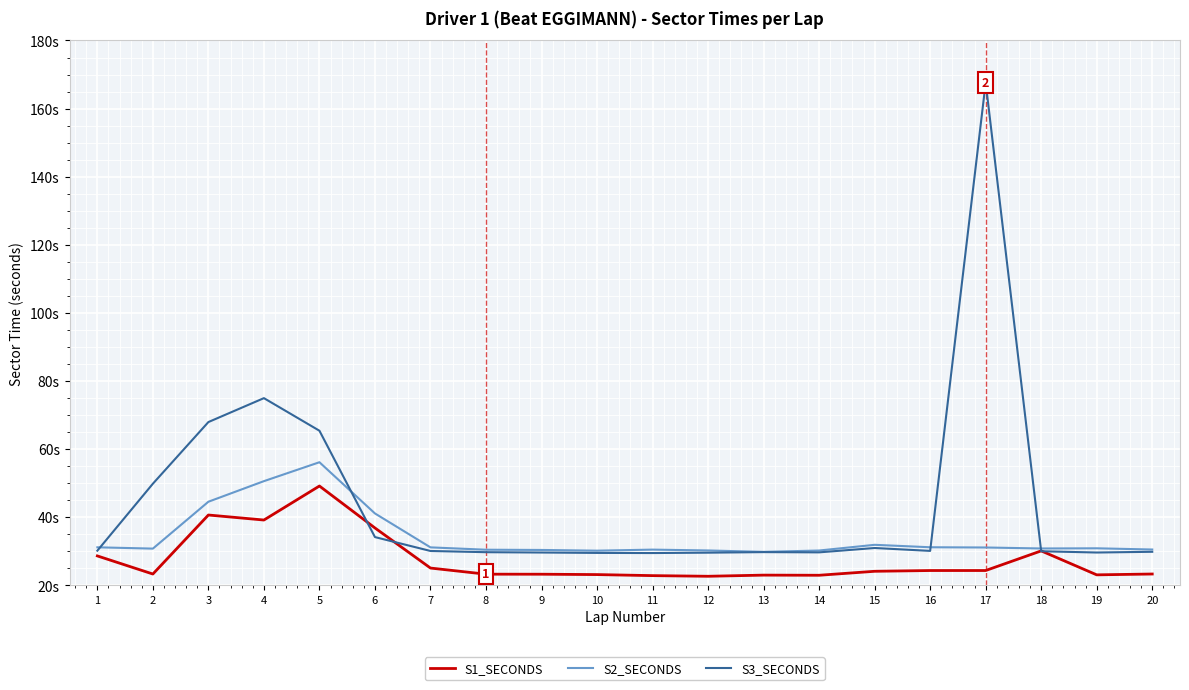

Reading left to right, transcribe all the data shown in this chart.

S1_SECONDS: 28.6	23.3	40.7	39.2	49.2	36.9	25.1	23.3	23.3	23.2	22.9	22.7	23.0	23.0	24.1	24.4	24.4	30.1	23.1	23.3
S2_SECONDS: 31.2	30.8	44.6	50.6	56.2	41.1	31.2	30.5	30.4	30.2	30.5	30.2	29.8	30.2	31.9	31.2	31.1	30.8	30.9	30.5
S3_SECONDS: 30.2	49.8	68.0	75.0	65.4	34.2	30.1	29.7	29.6	29.5	29.5	29.6	29.8	29.7	31.0	30.1	167.6	30.0	29.6	29.9